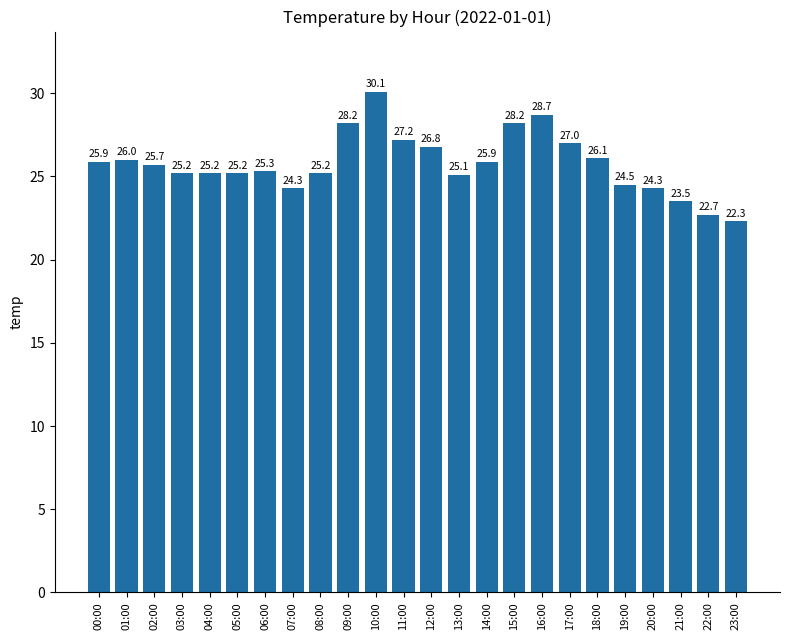

What is the label of the 17th bar from the left?

16:00